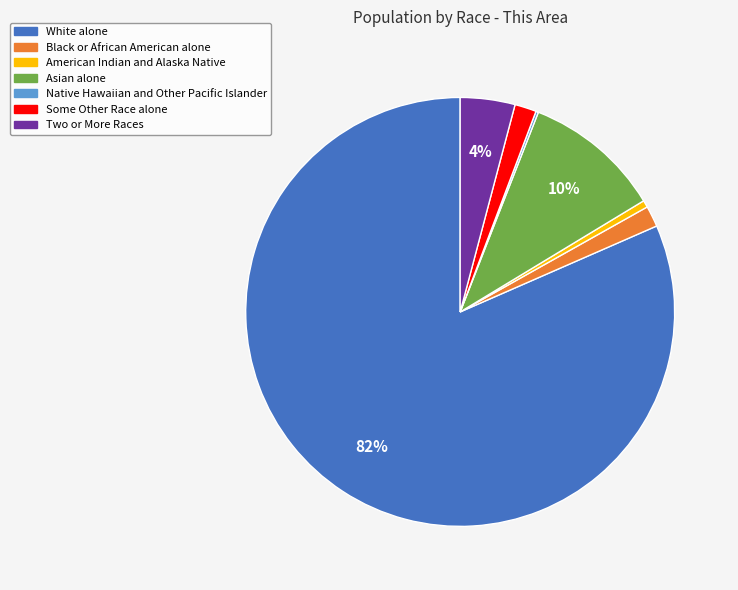

Is the sum of Two or More Races and Asian alone greater than half?

No